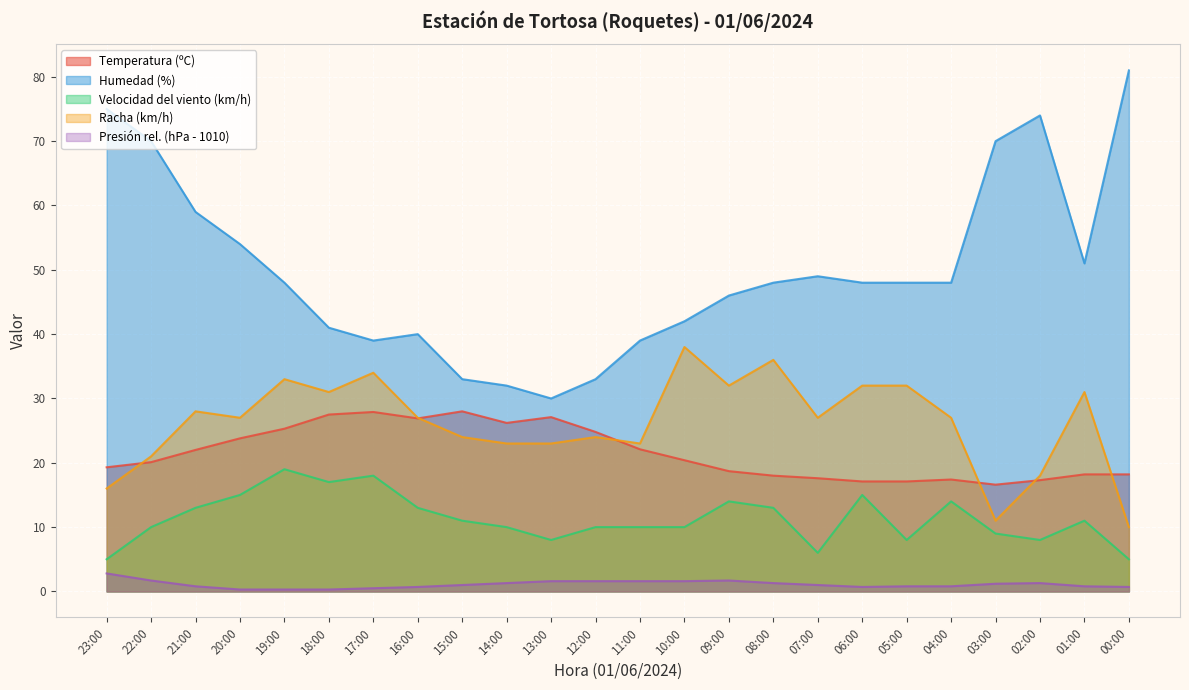

What is the maximum value for Presión (hPa)?

2.8